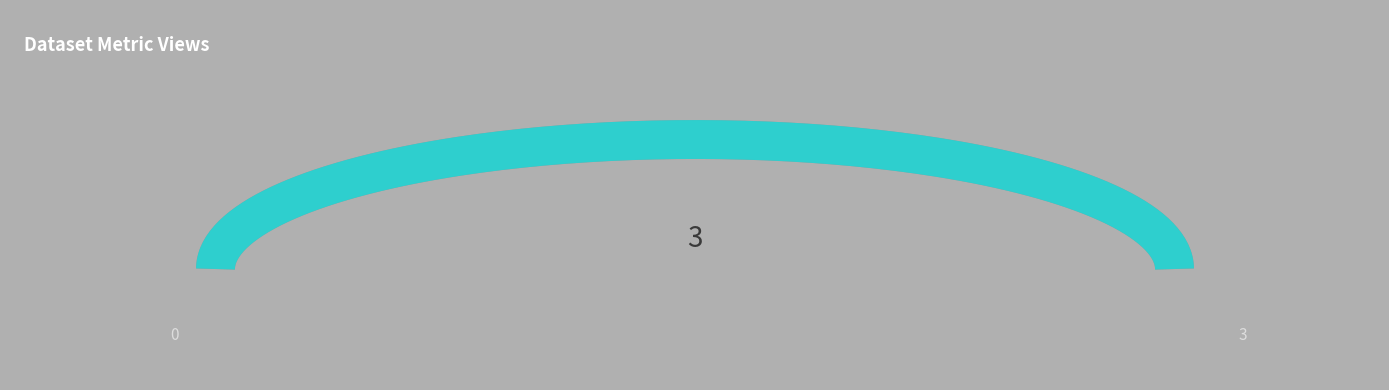

Does the chart display data point markers on the line(s)?

No